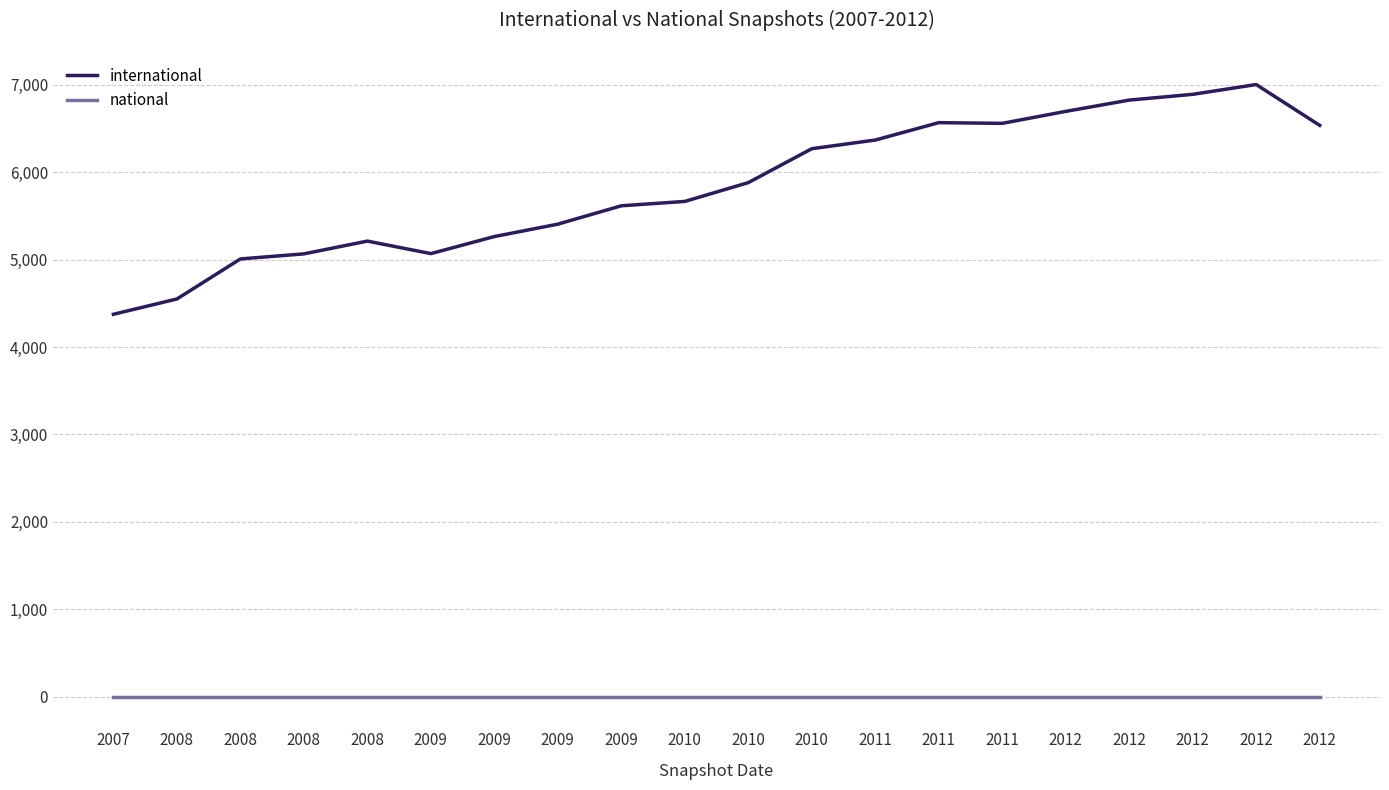

How many interior local valleys does the international series have?

2